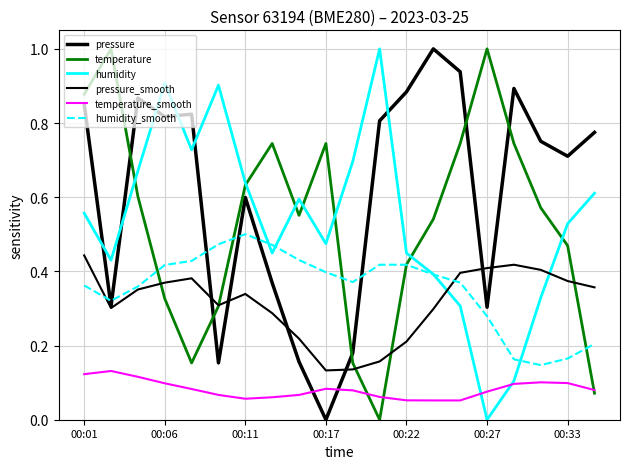

How many lines are shown in the chart?

6